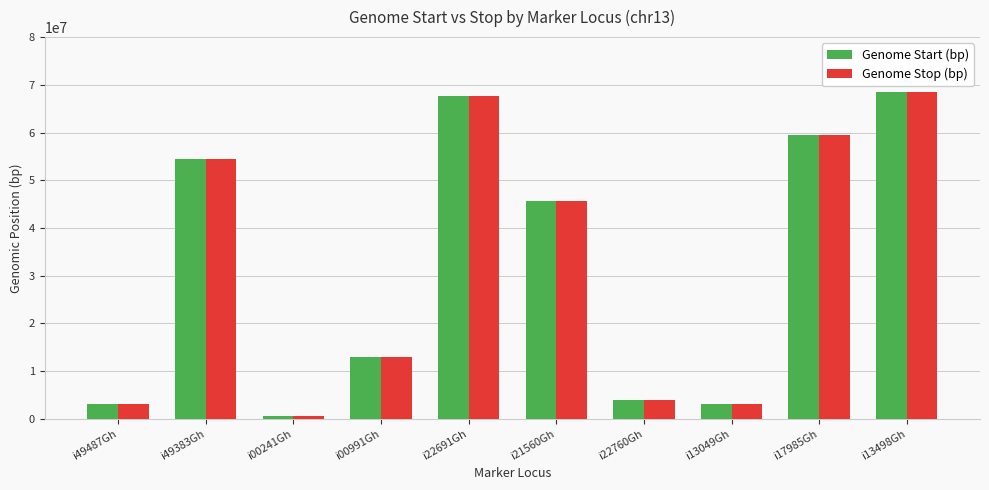

What is the difference between the second highest and minimum values in the Genome Start (bp) series?

67057566